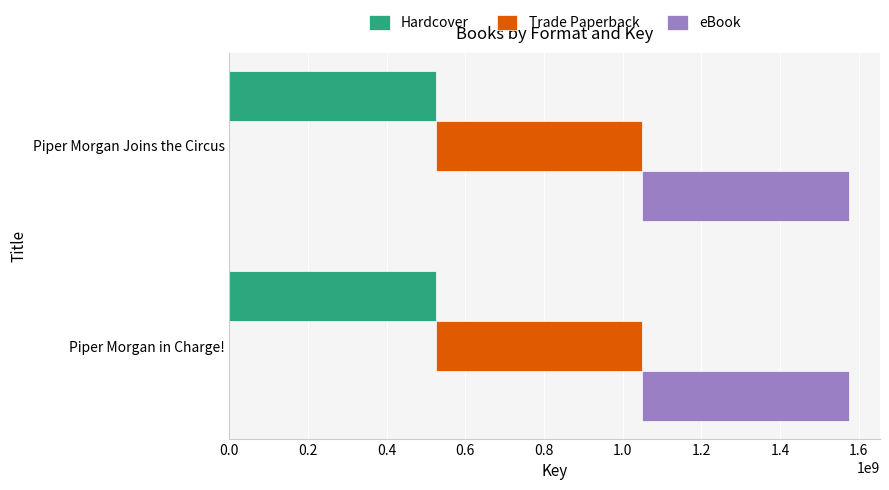

What is the maximum value shown in the chart?

525117068